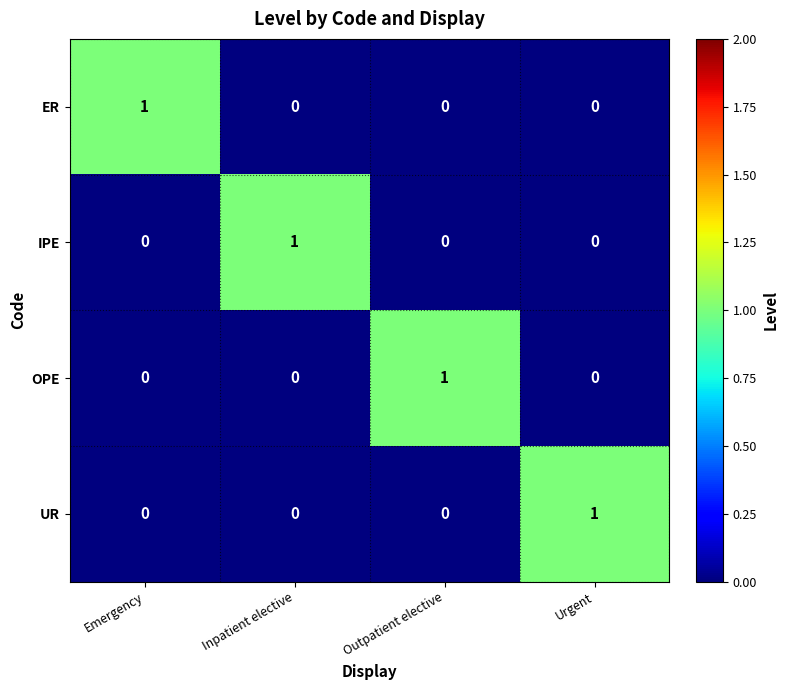

Which category has the highest value in the ER series?

Emergency